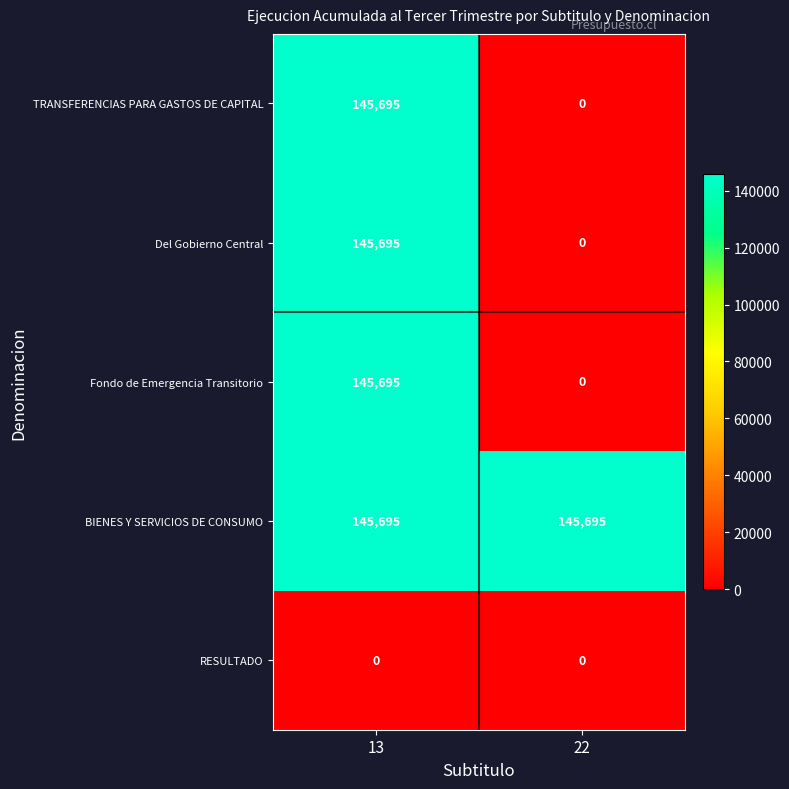

Reading right to left, extract all data points from this chart.

TRANSFERENCIAS PARA GASTOS DE CAPITAL: 0	145695
Del Gobierno Central: 0	145695
Fondo de Emergencia Transitorio: 0	145695
BIENES Y SERVICIOS DE CONSUMO: 145695	145695
RESULTADO: 0	0